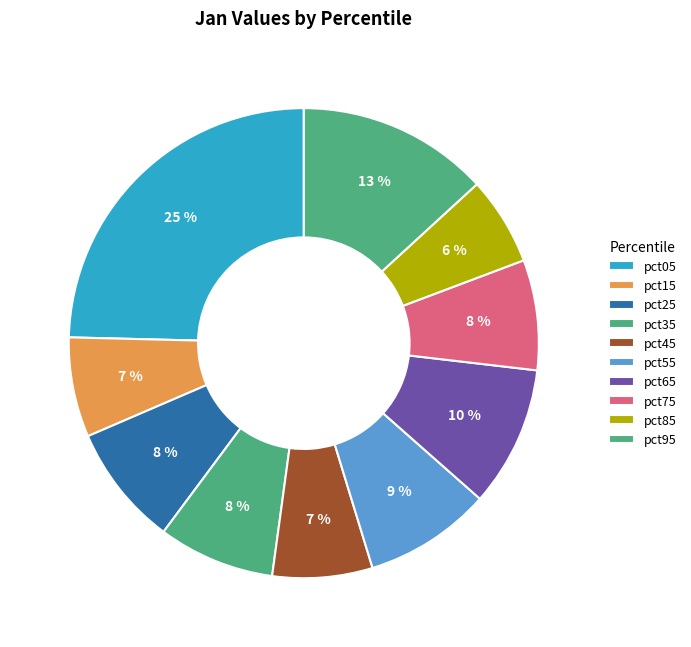

What is the largest slice in the pie chart?

pct05